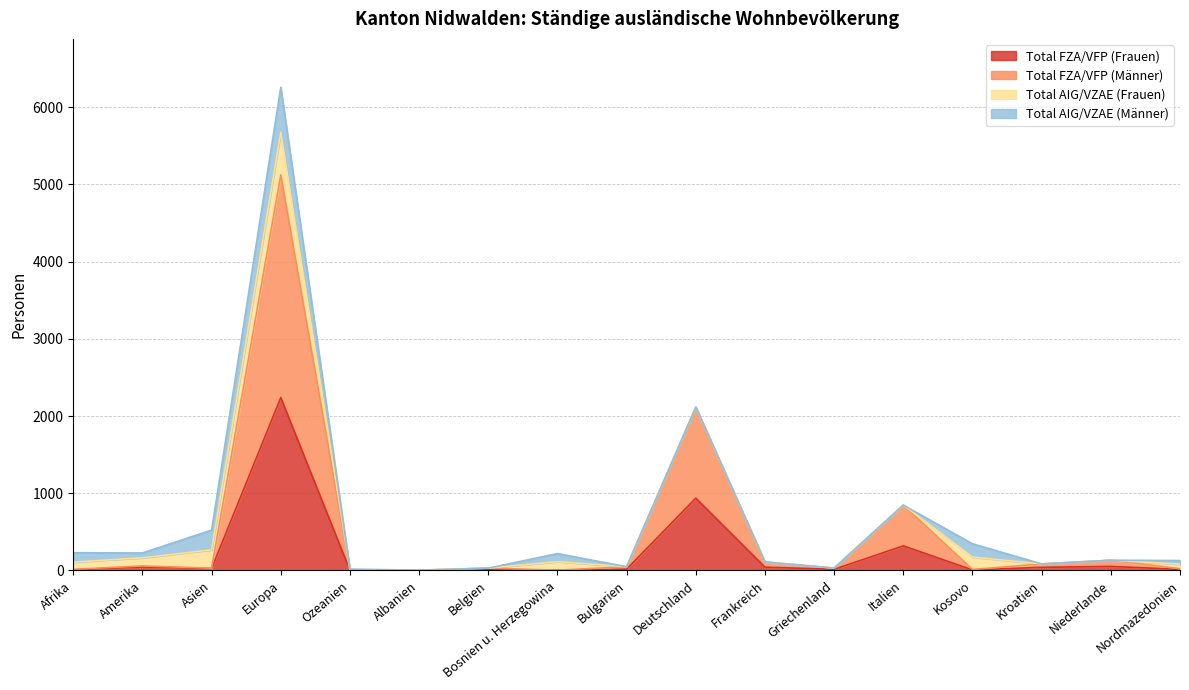

Which category has the lowest value across all series?

Albanien